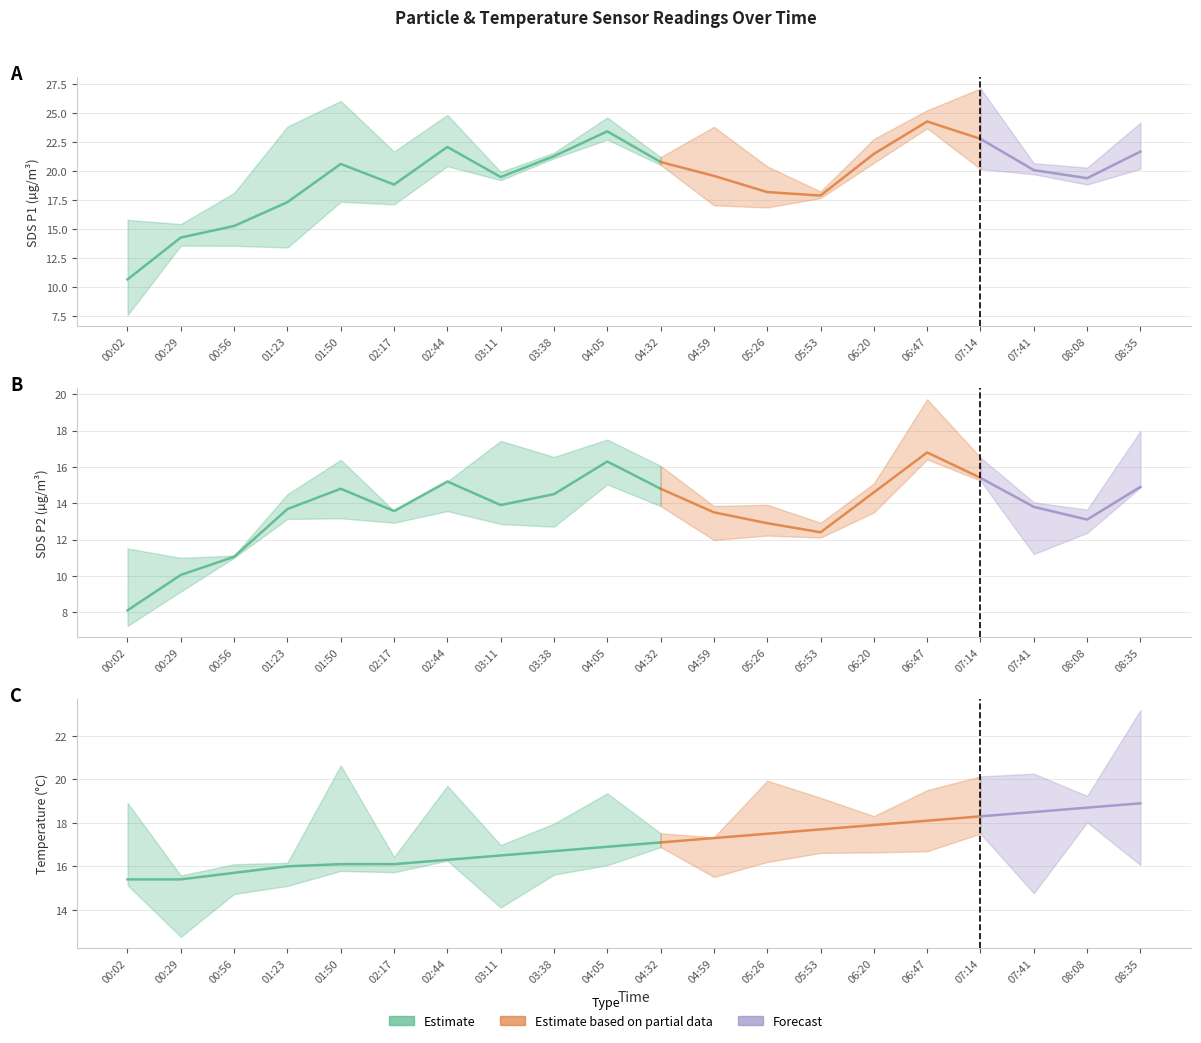

What is the difference between the SDS_P2 values at 03:38 and 03:11?

0.6